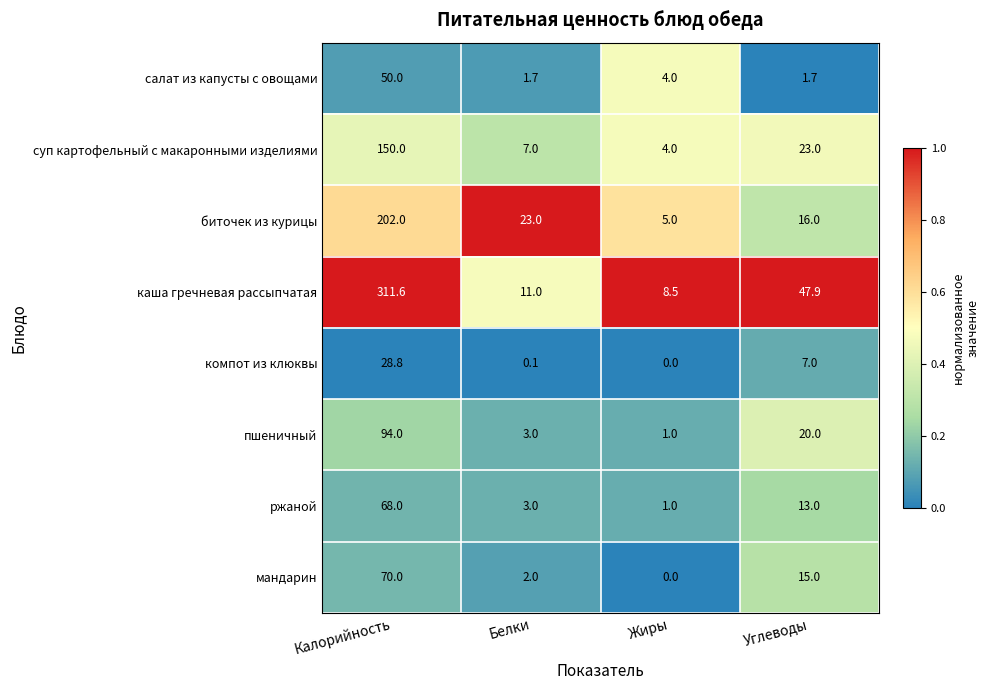

How many series are shown in this chart?

8